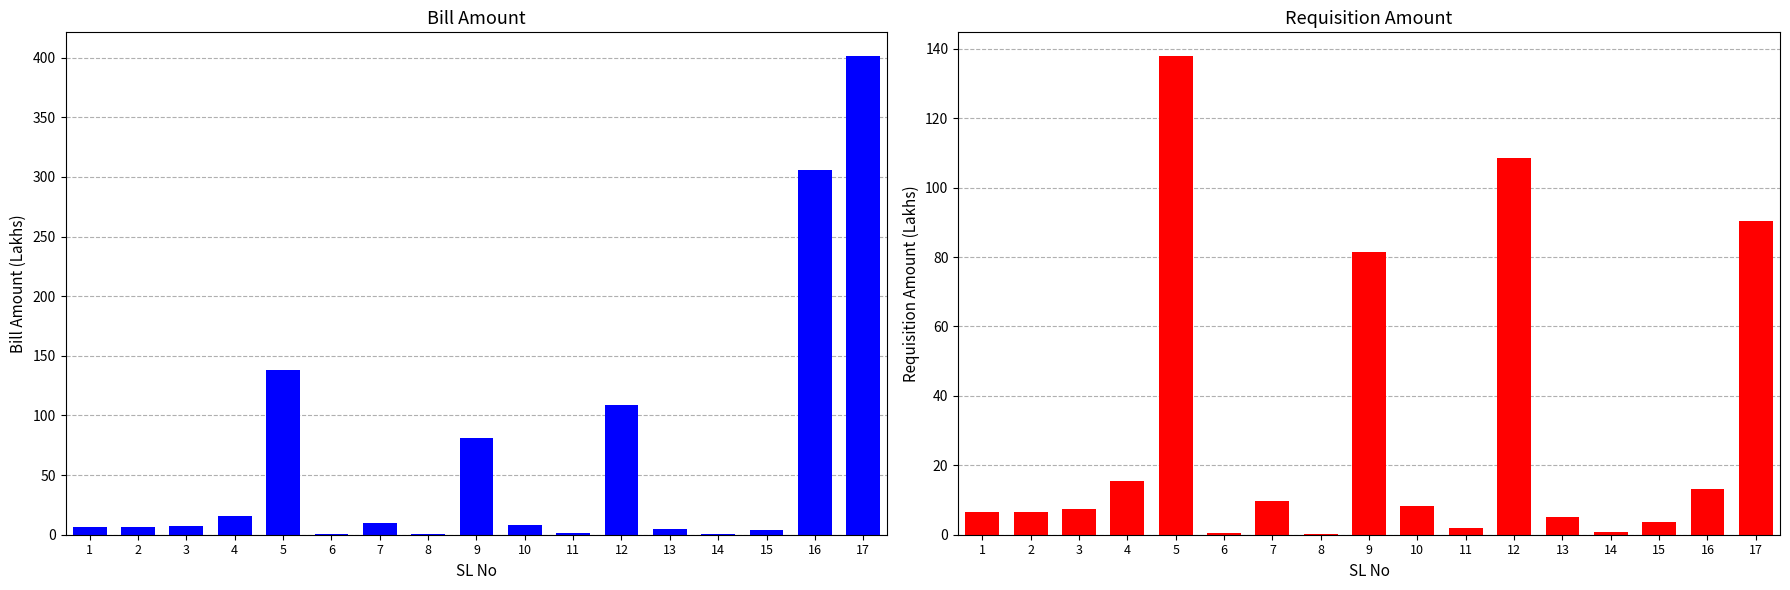

What are all the series names shown in the legend?

Bill Amount, Requisition Amount